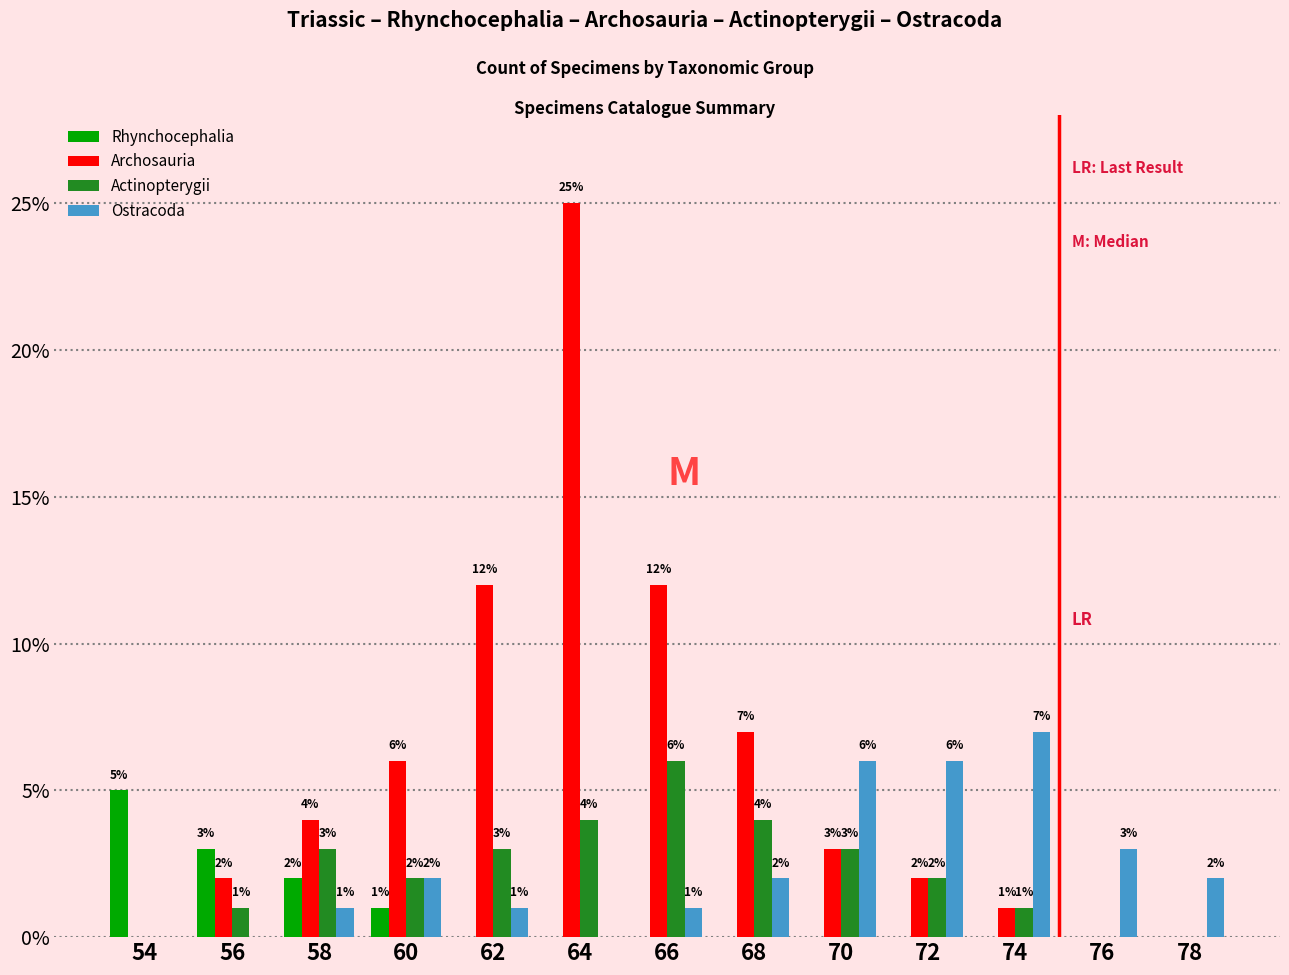

Between 54 and 66, which series saw the biggest shift?

Archosauria